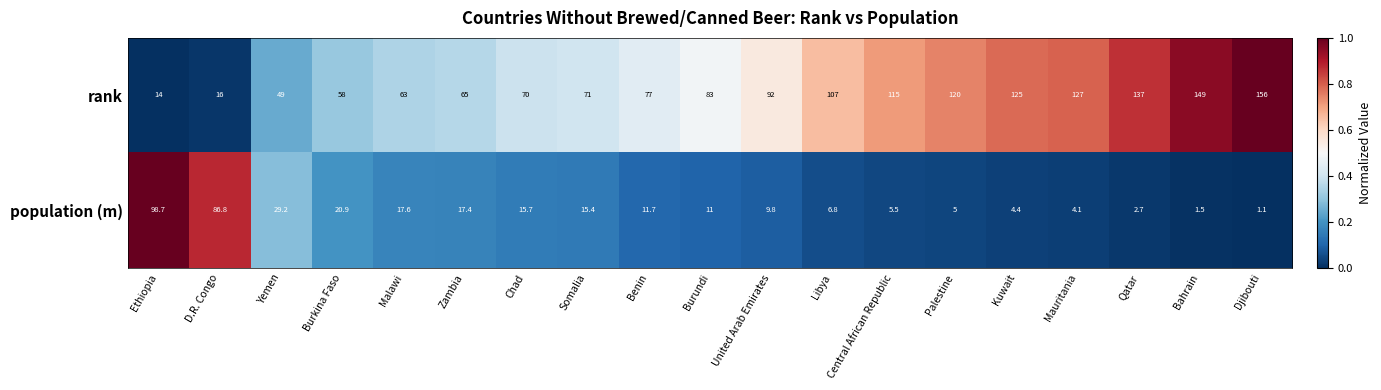

Which series has the largest total across all categories?

rank